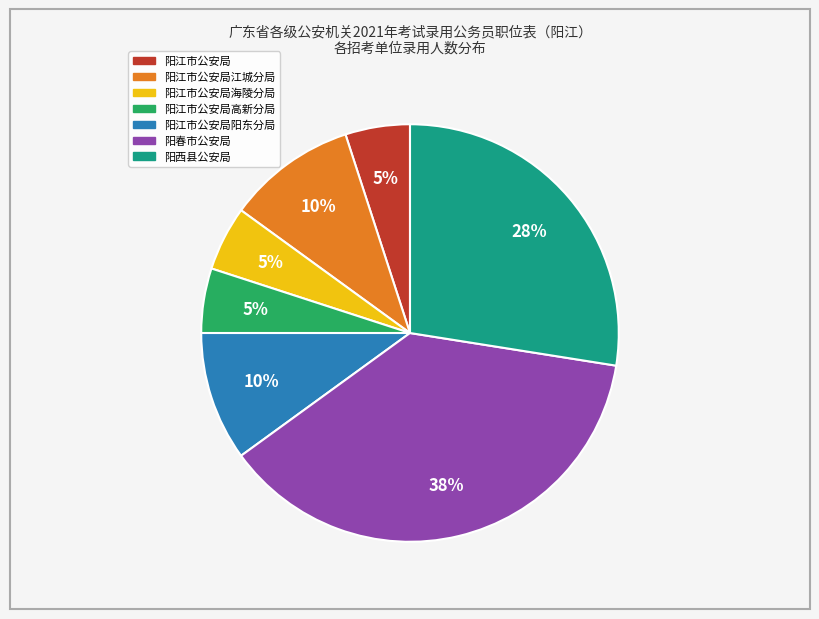

How many segments does this pie chart have?

7